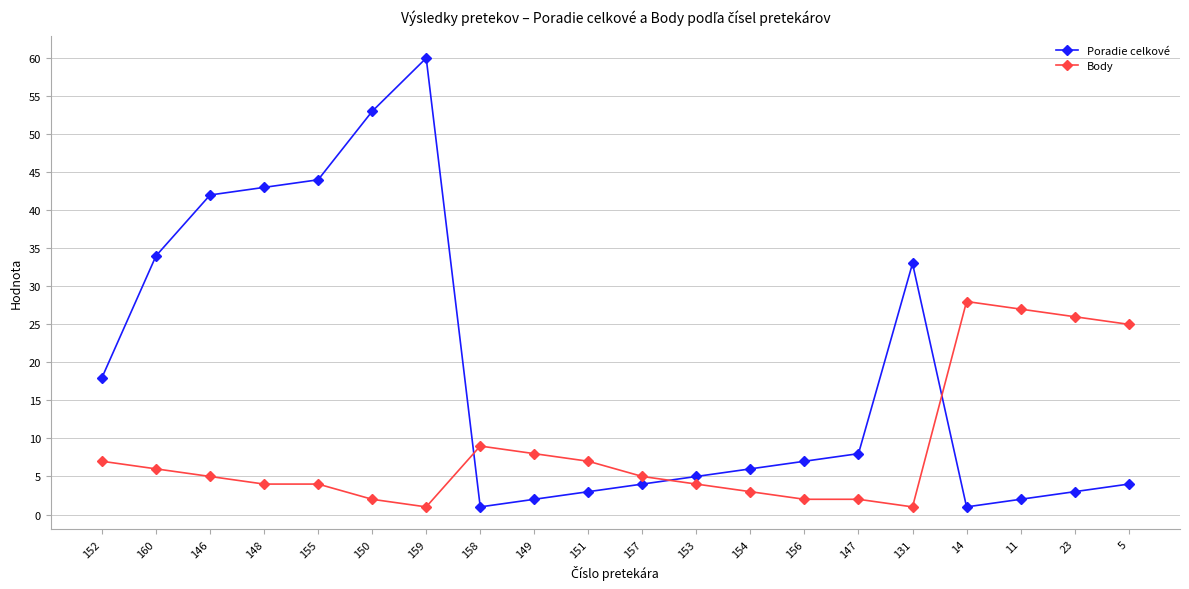

Rank the series by their average value, from highest to lowest.

Poradie celkové, Body